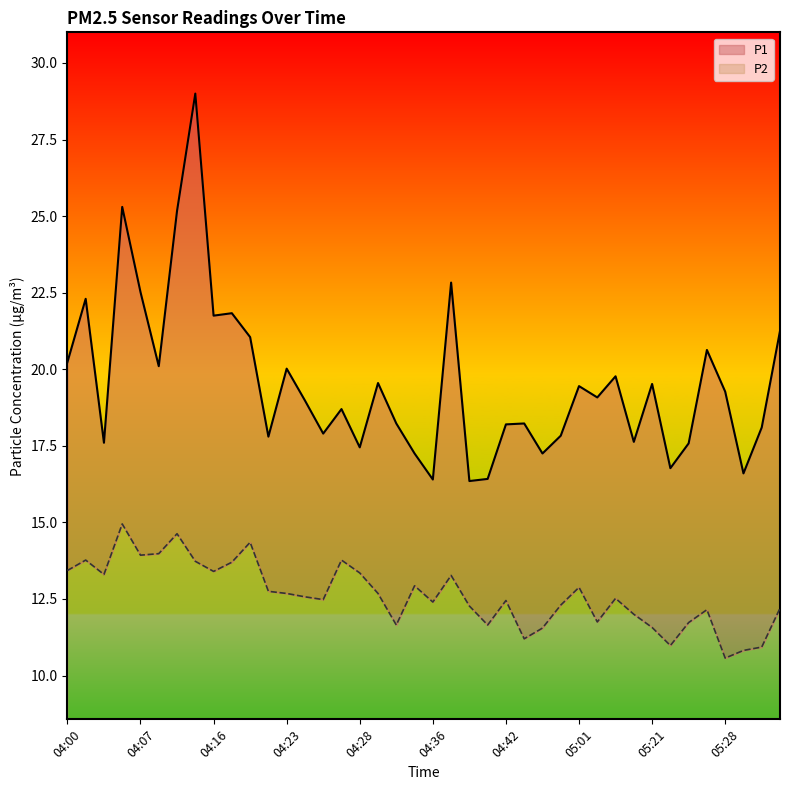

What is the sum of the P2 values at 04:26 and 04:33?

24.1